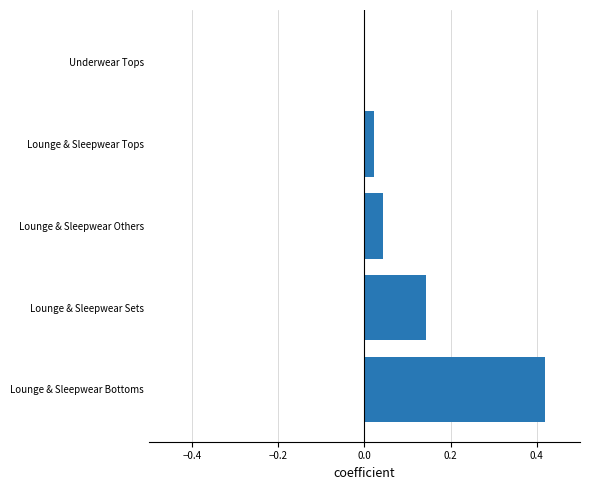

Does the chart contain stacked bars?

No